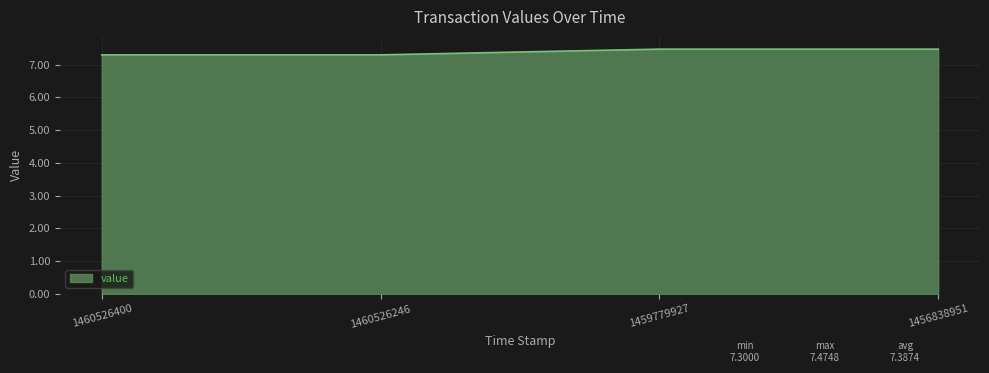

True or false: the data shows 7.3 at 1460526400.

True